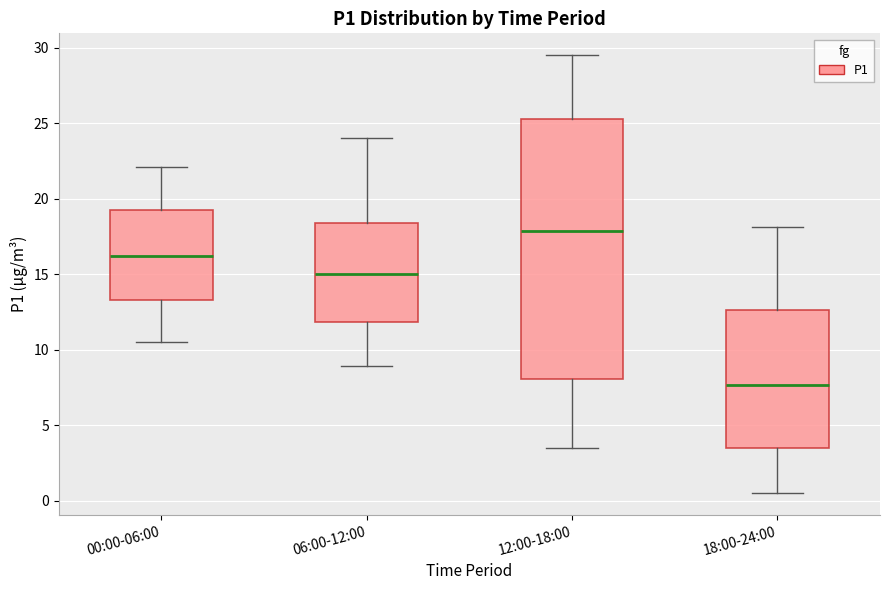

Which box's median line is the highest?

12:00-18:00